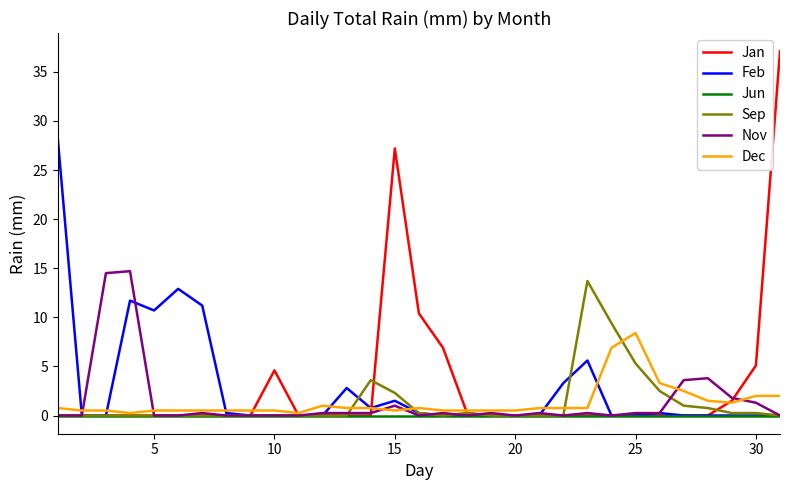

What are all the series names shown in the legend?

Jan, Feb, Jun, Sep, Nov, Dec